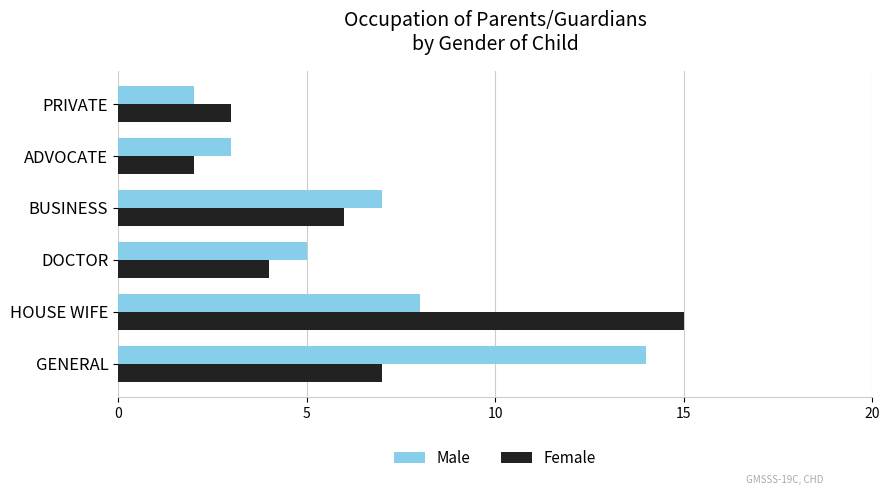

Rank the series at GENERAL from lowest to highest value.

Female, Male